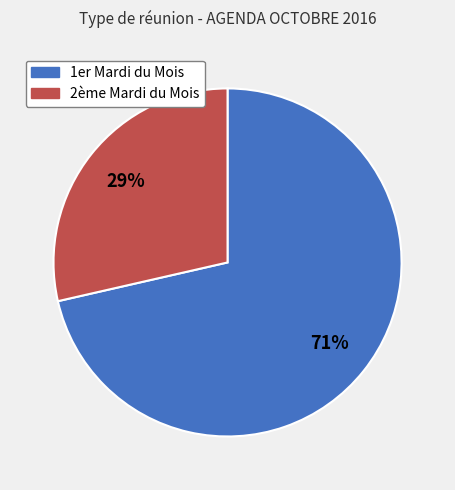

The 1er Mardi du Mois slice represents 71% of the pie. True or false?

True